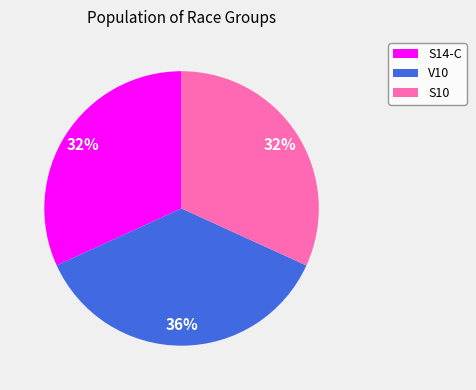

Combined, do S10 and S14-C account for over 50%?

Yes